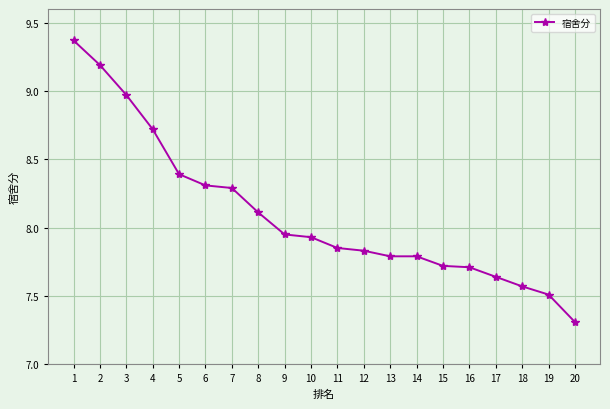

What is the smallest value displayed?

7.3